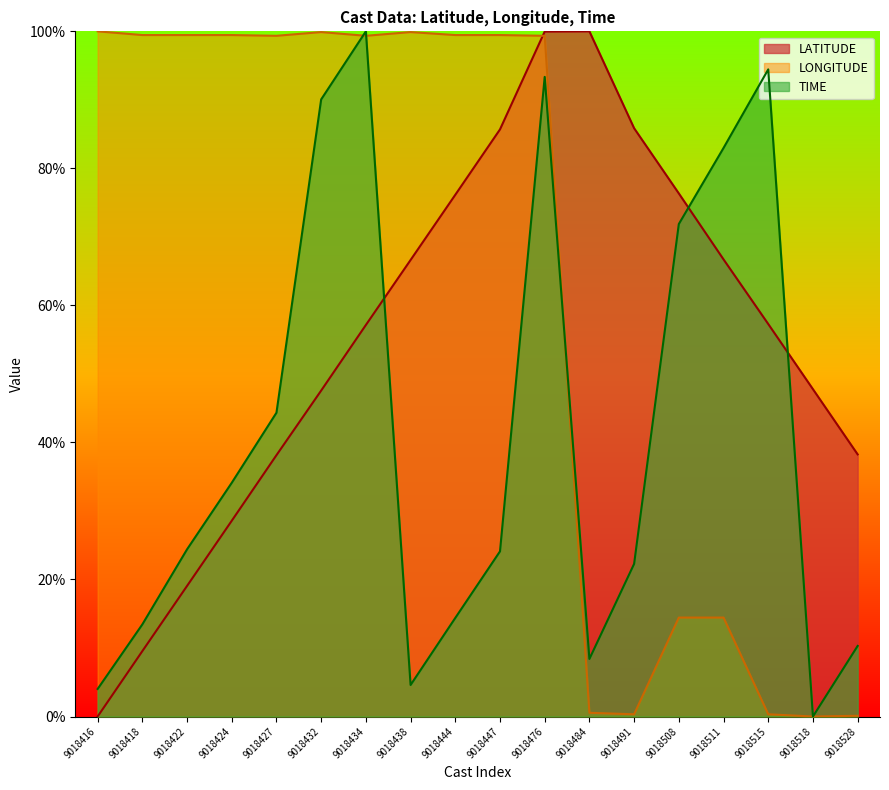

Reading left to right, list all the values displayed in this chart.

LATITUDE: 0.0	9.5	19.1	28.6	38.1	47.6	57.1	66.6	76.1	85.7	100.0	100.0	85.9	76.3	66.7	57.3	47.8	38.3
LONGITUDE: 100.0	99.5	99.5	99.5	99.3	99.9	99.3	99.9	99.5	99.5	99.3	0.5	0.3	14.4	14.4	0.3	0.0	0.1
TIME: 4.0	13.4	24.4	34.1	44.3	90.1	100.0	4.6	14.4	24.1	93.4	8.4	22.3	71.9	83.0	94.4	0.0	10.3